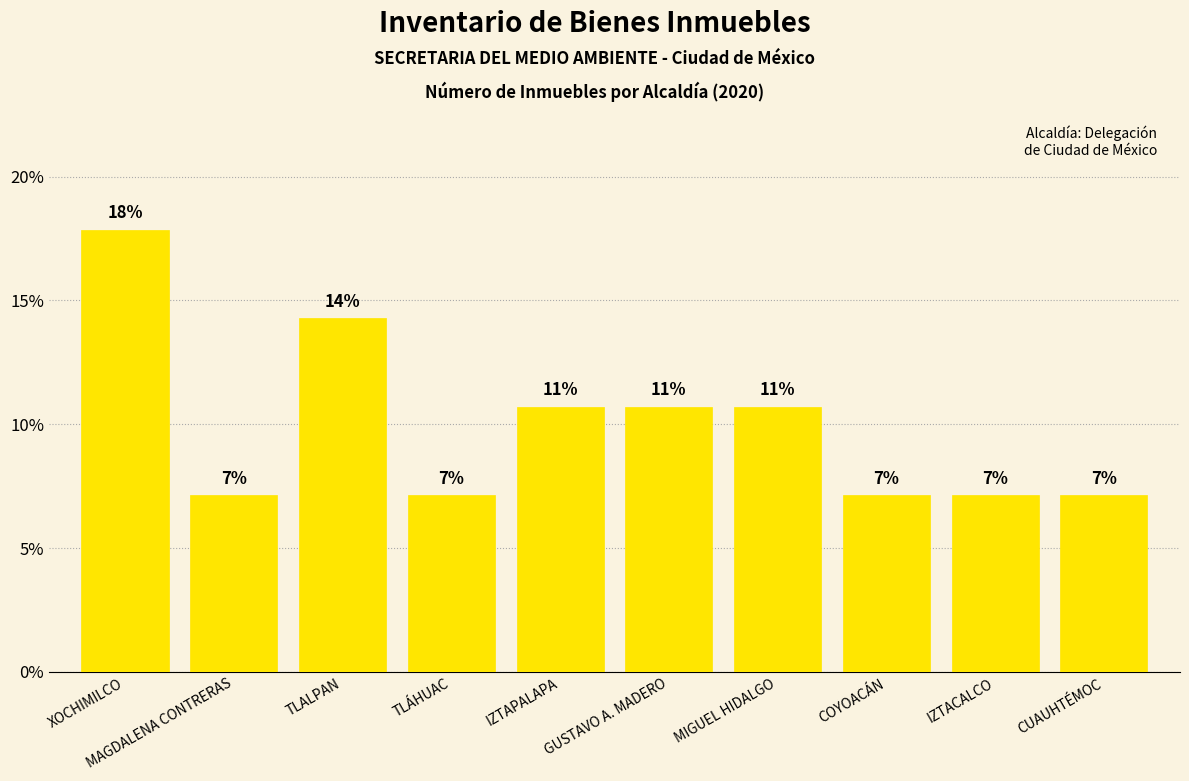

What is the change in value from XOCHIMILCO to IZTACALCO?

-10.7